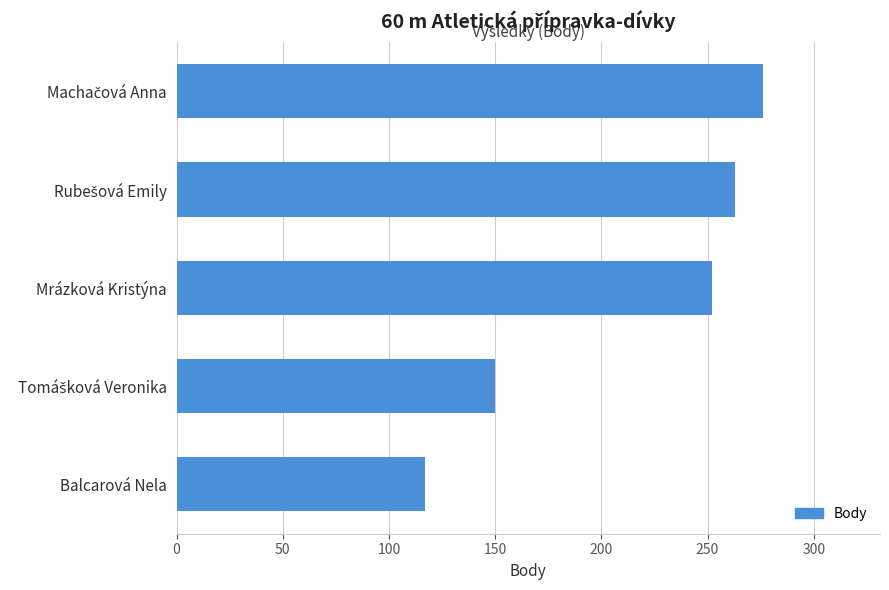

What value does the data have at Balcarová Nela, to the nearest 50?

100